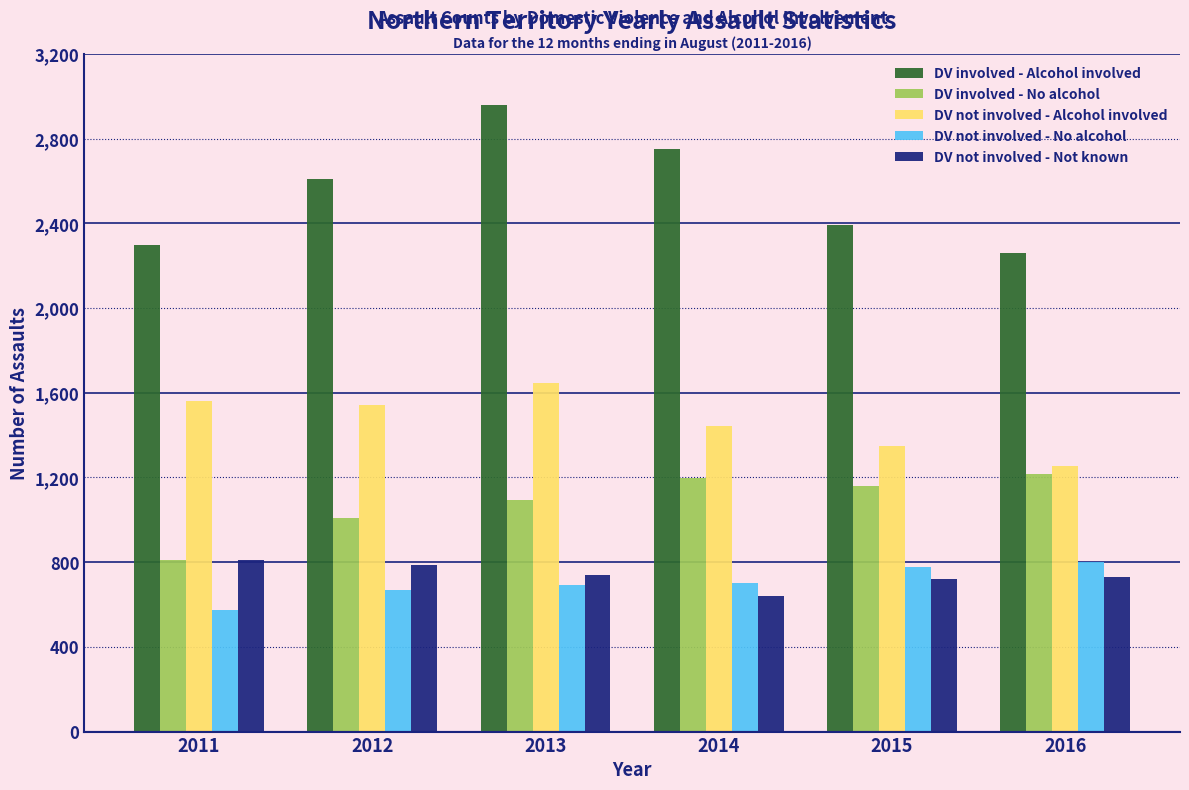

At which category is the sum across all series the highest?

2013